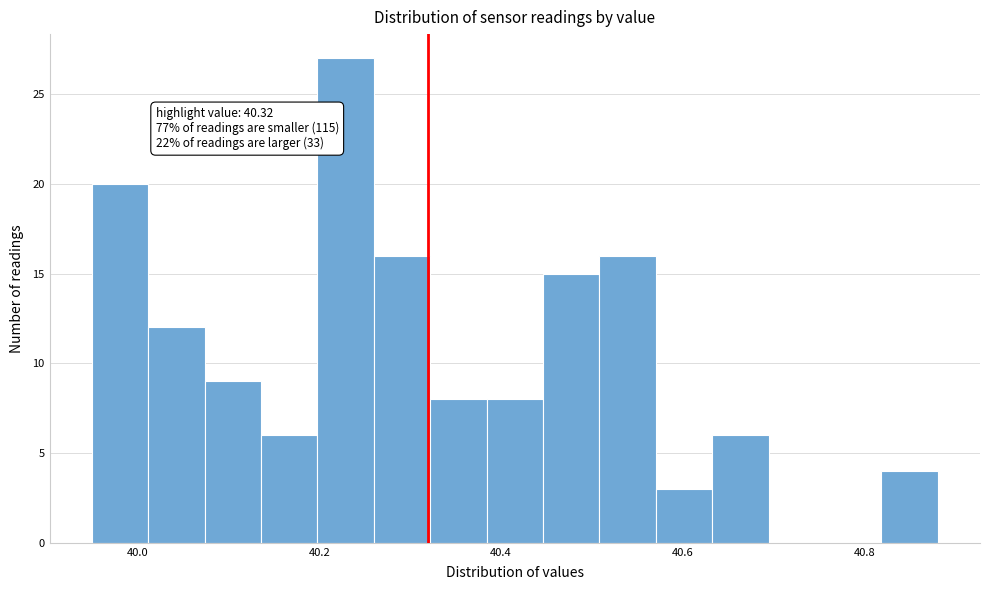

Around what value on the x-axis is the tallest bar? Give the approximate position of its centre, as read against the axis.

40.22